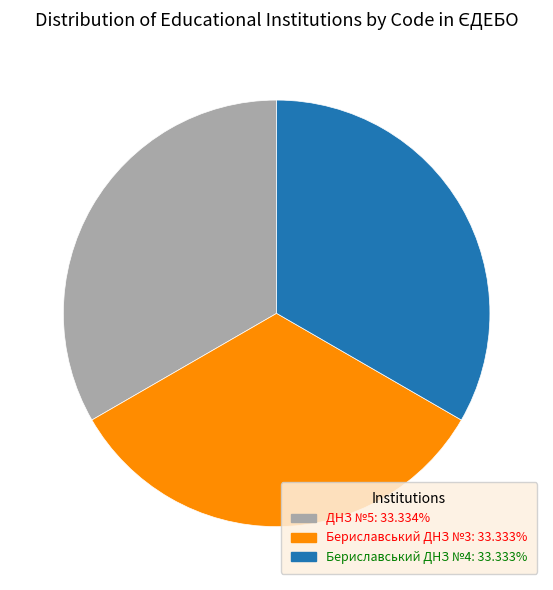

Is Бериславський ДНЗ №3 the majority of the pie?

No